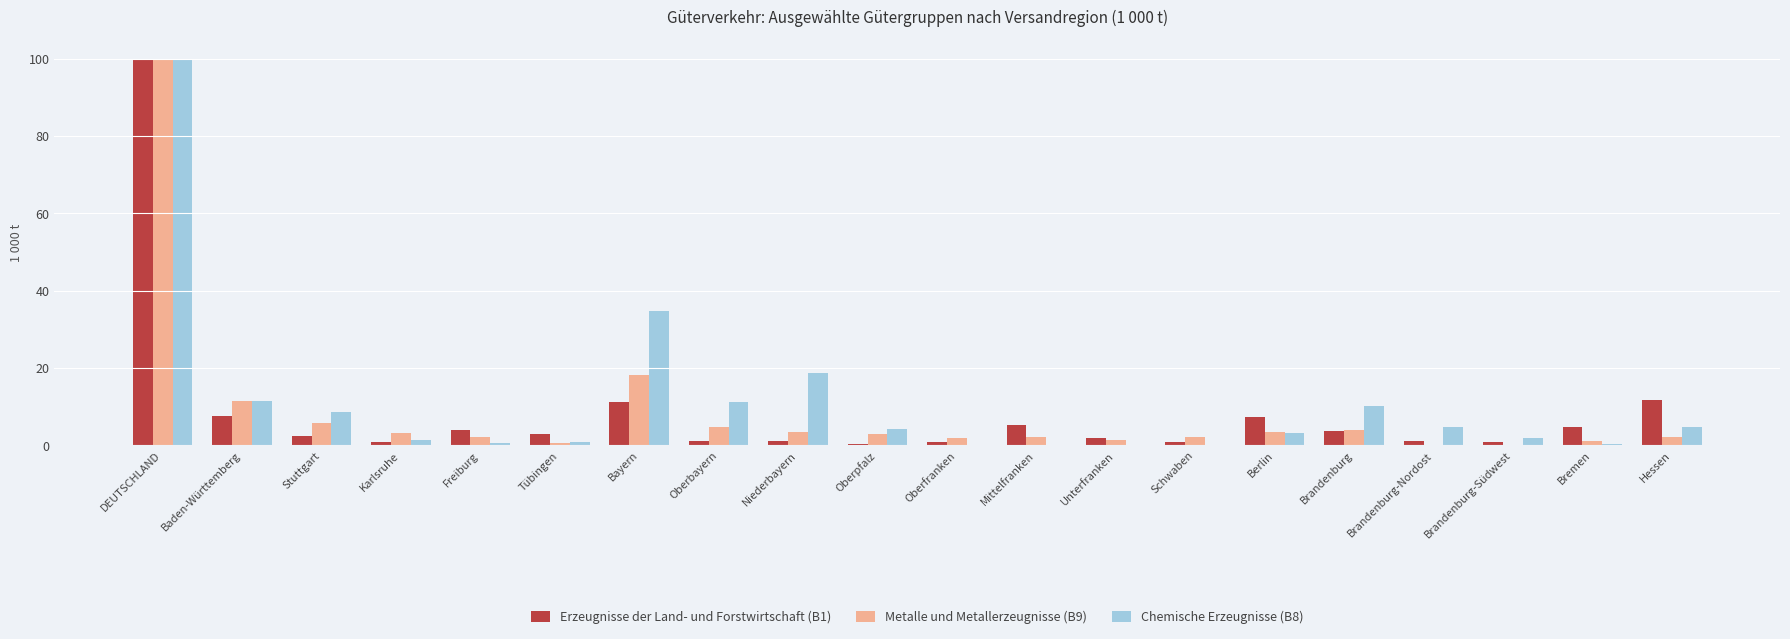

What is the sum of all Chemische Erzeugnisse (B8) values?

217.1